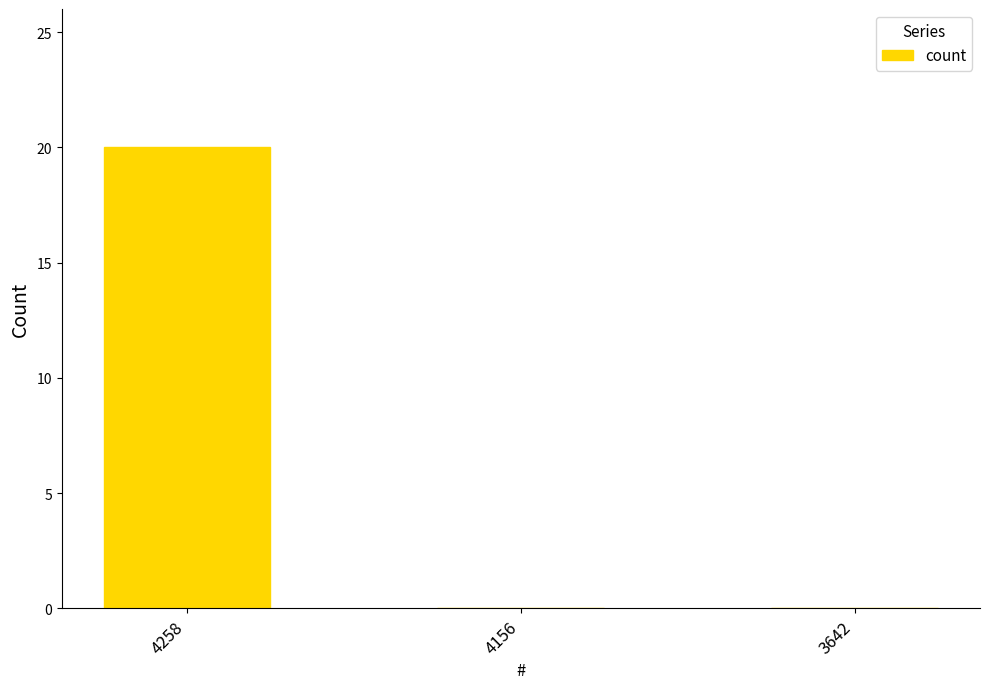

Does the chart contain stacked bars?

No